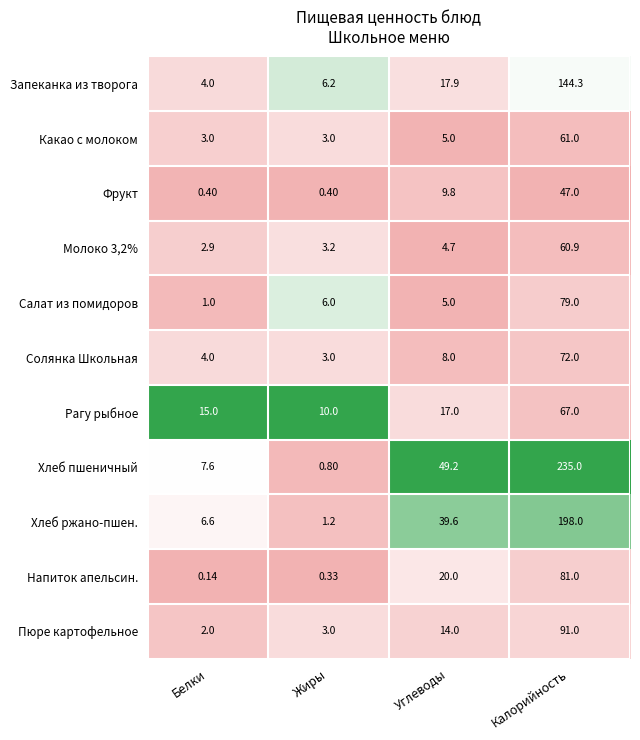

Which category has the lowest value across all series?

Белки